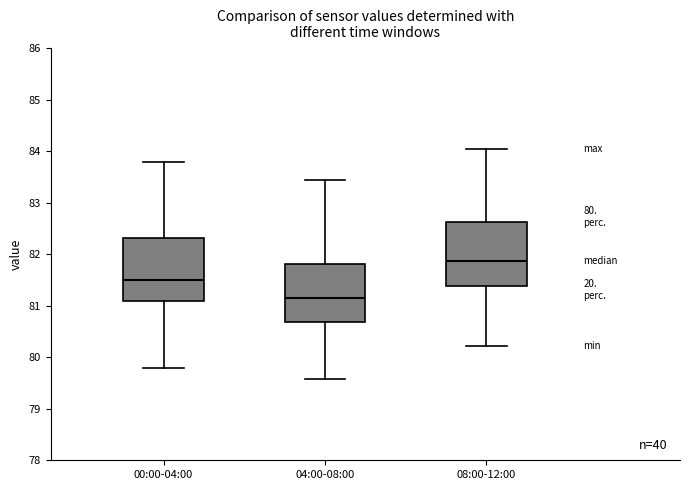

Reading left to right, read every box against the y-axis: the position of its median line, the range the box covers, and the ends of its whiskers. The values are not printed on the chart, so give them approximately, as read against the axis.

00:00-04:00: median 81.5, box 81.1 to 82.3, whiskers 79.8 to 83.8
04:00-08:00: median 81.1, box 80.7 to 81.8, whiskers 79.6 to 83.4
08:00-12:00: median 81.9, box 81.4 to 82.6, whiskers 80.2 to 84.0